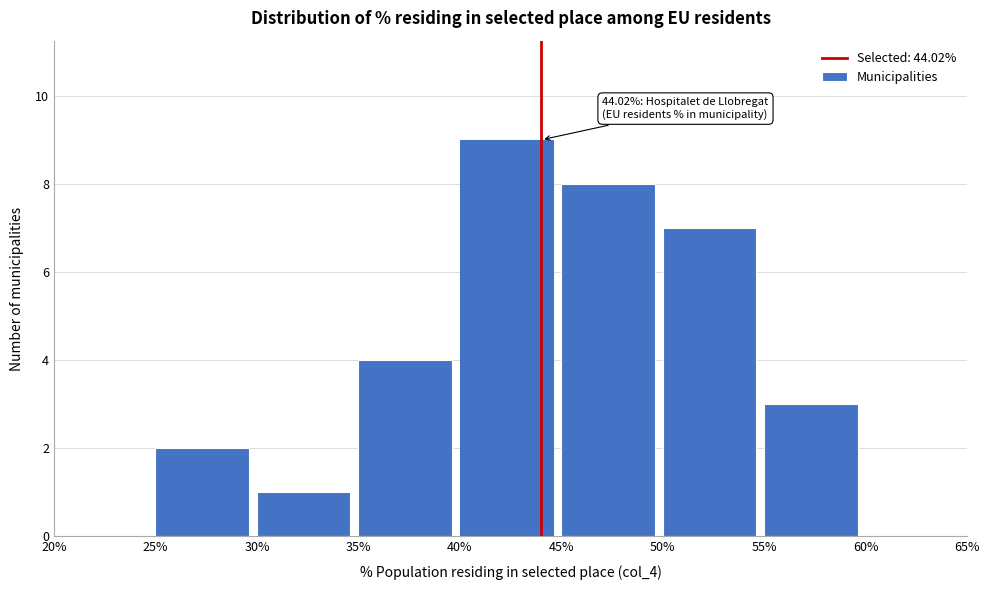

Which range on the x-axis has the tallest bar?

40% to 45%